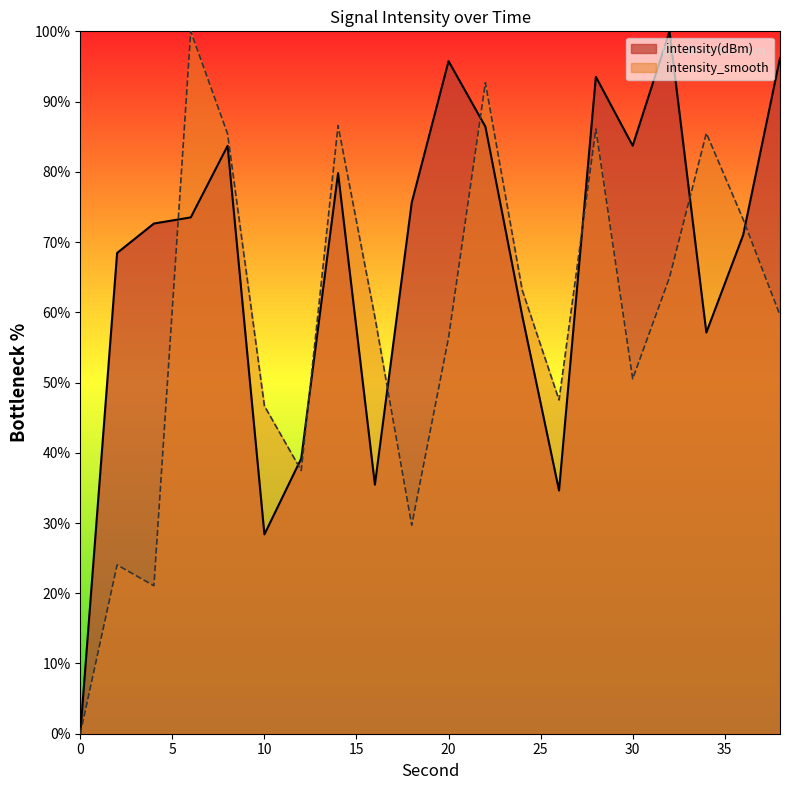

What is the value of the intensity(dBm) point at the 7th from the left?

39.2